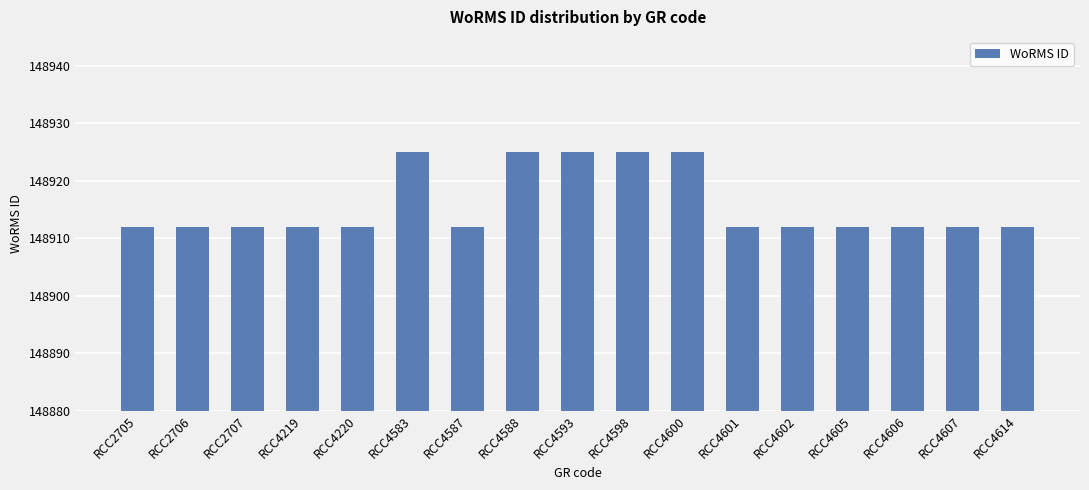

How many bars are there in total?

17